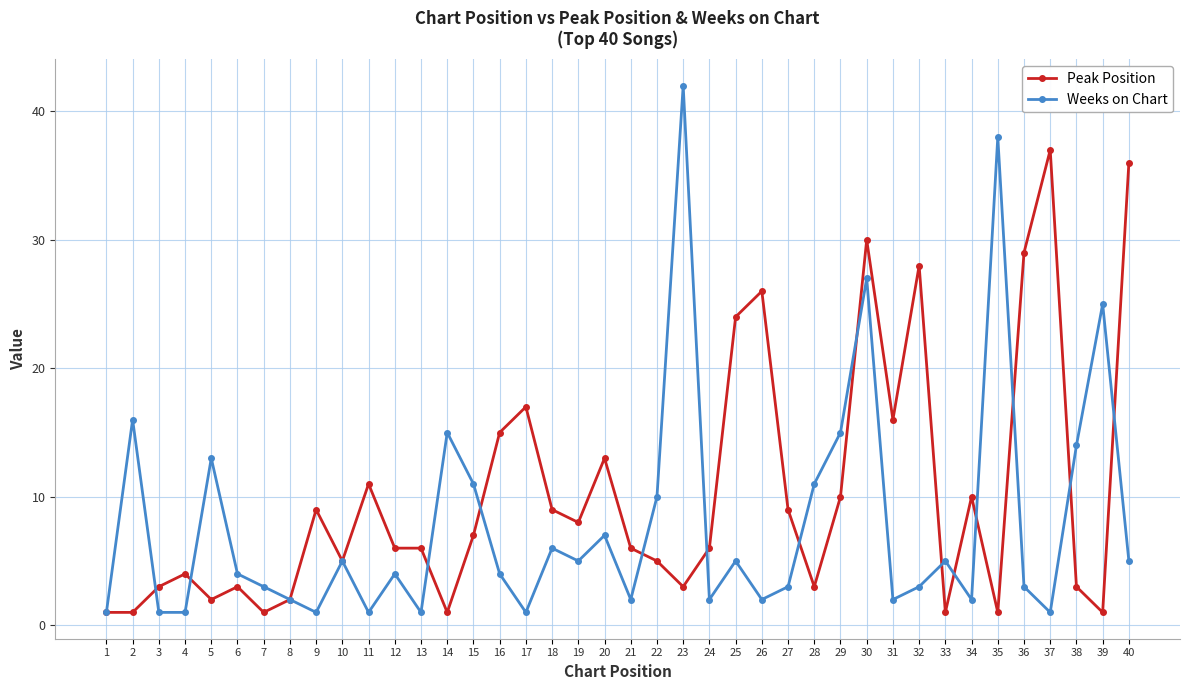

What is the highest value of the Peak Position series?

37